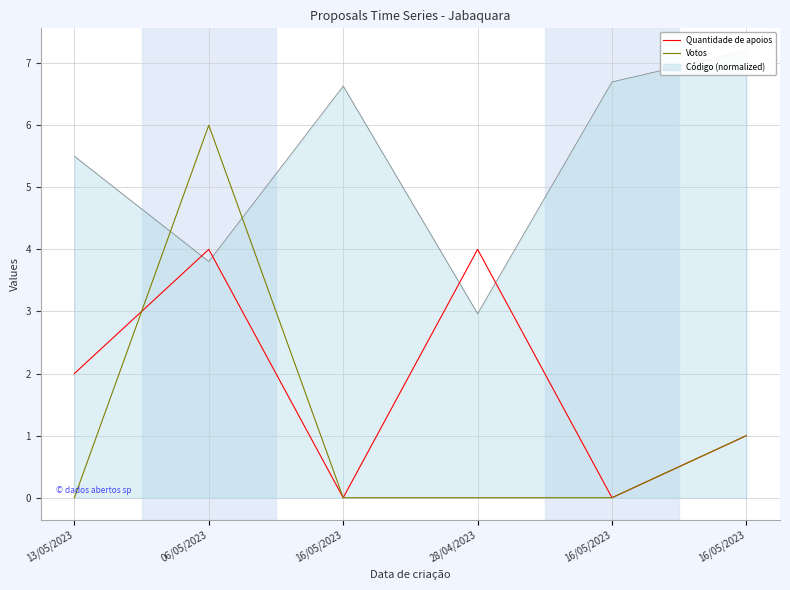

What is the sum of all Quantidade de apoios values?

11